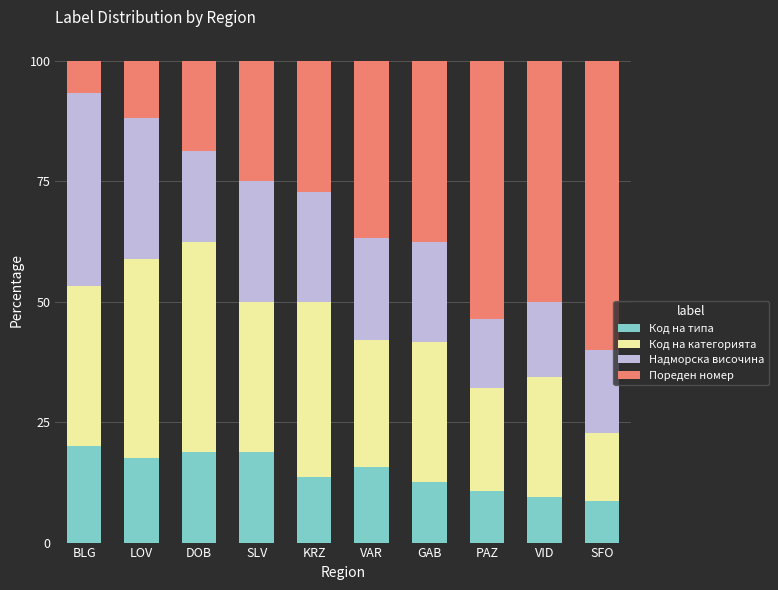

What is the total value across all series at VID?

100.0